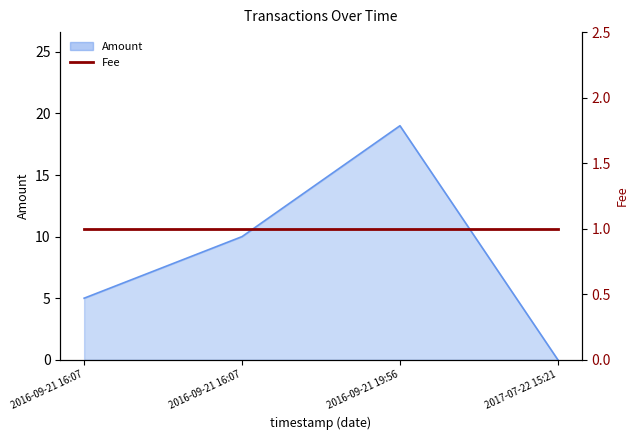

How many points are higher than both their immediate neighbors (excluding endpoints)?

1